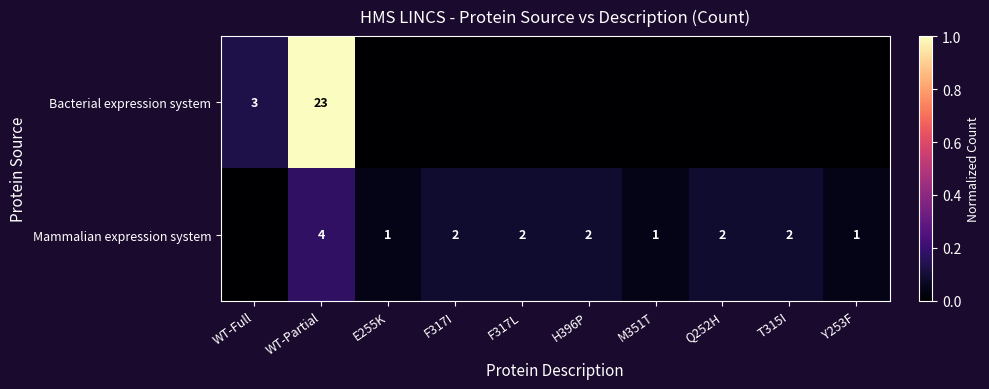

What is the maximum value shown in the chart?

1.0